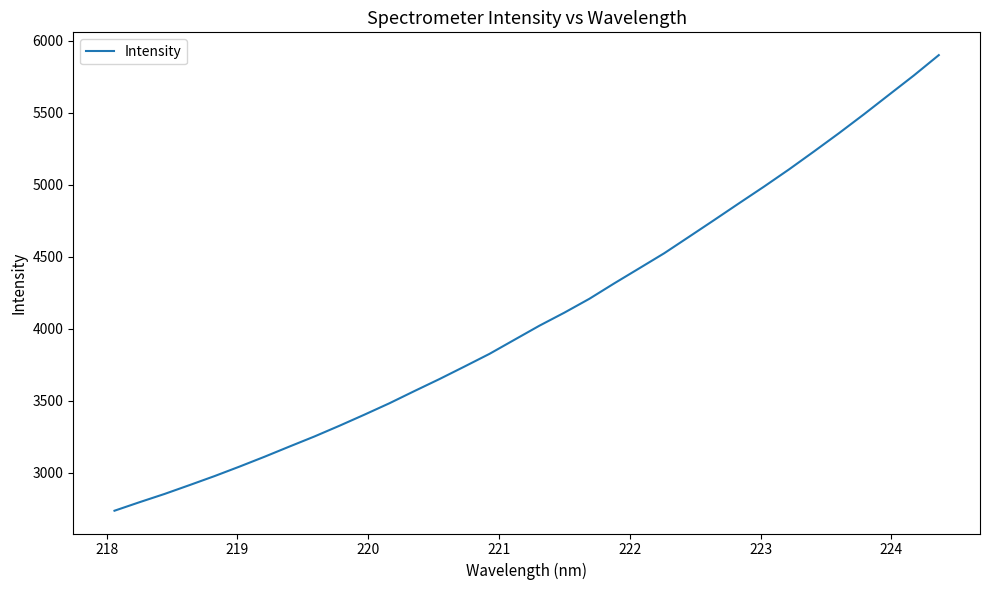

What is the minimum value shown in the chart?

2736.4